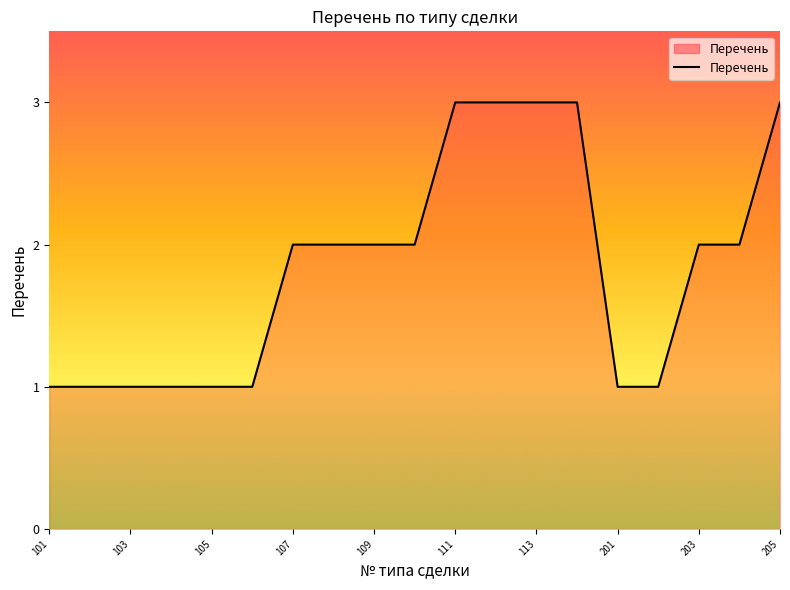

What is the maximum value shown in the chart?

3